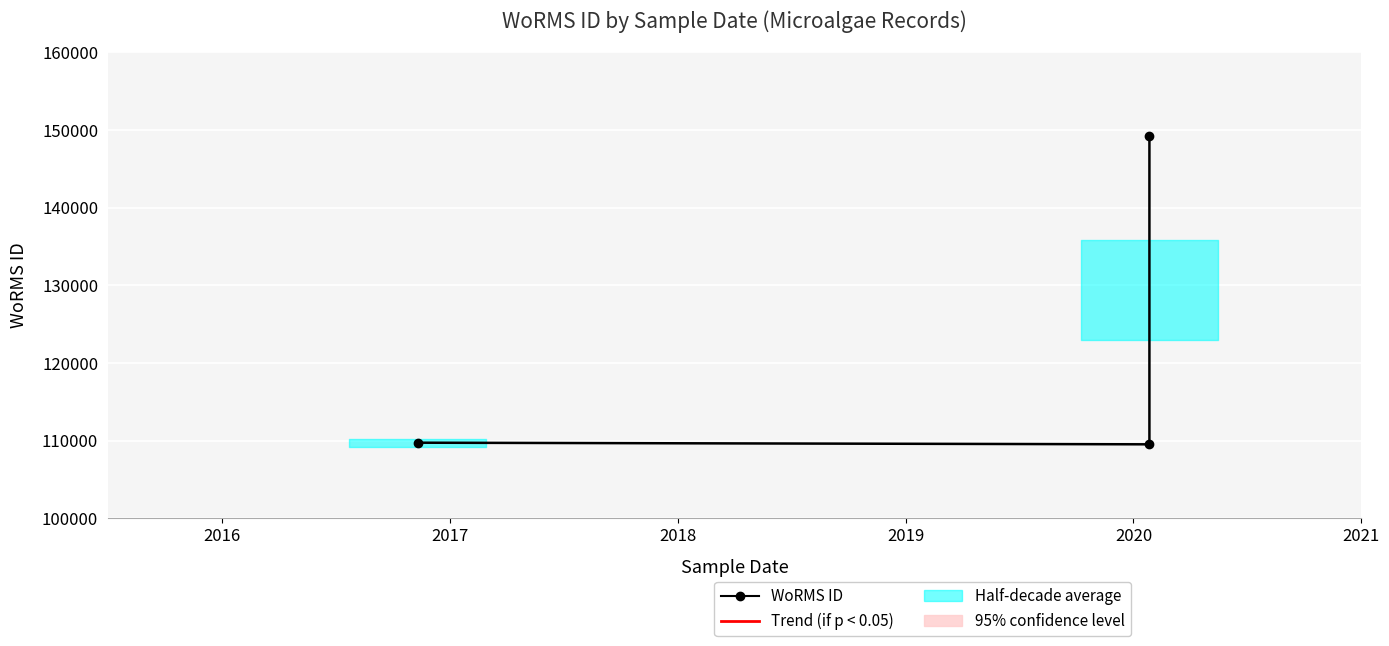

How many data points does each series have?

3